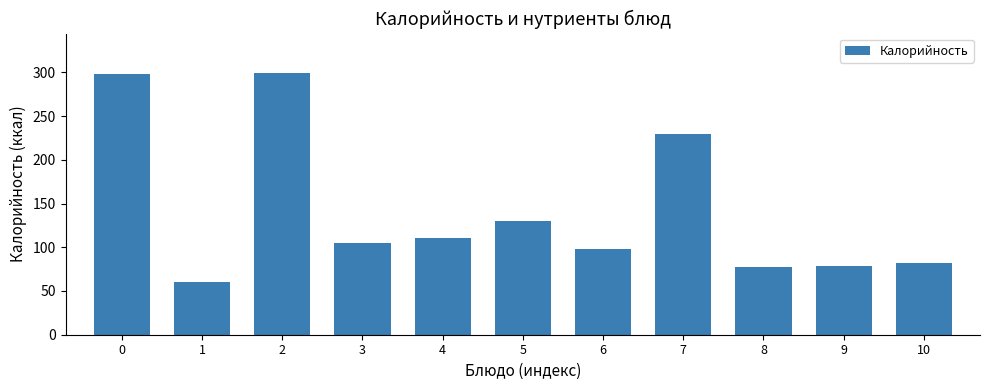

What is the difference between the values at 8 and 9?

1.2